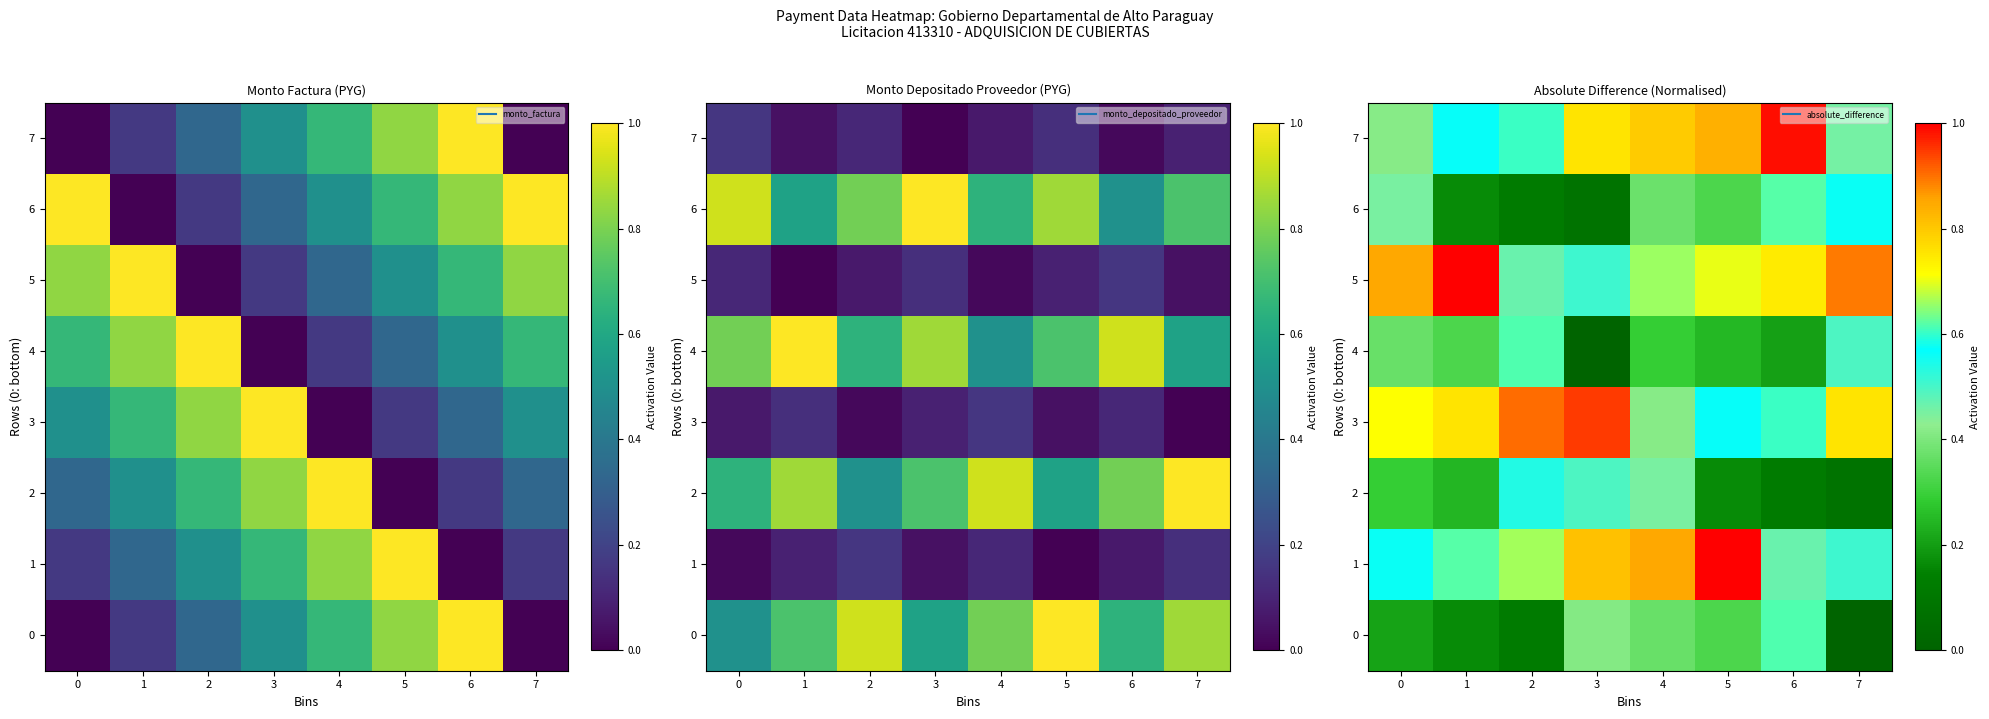

What is the total value across all series at 6?

4.4